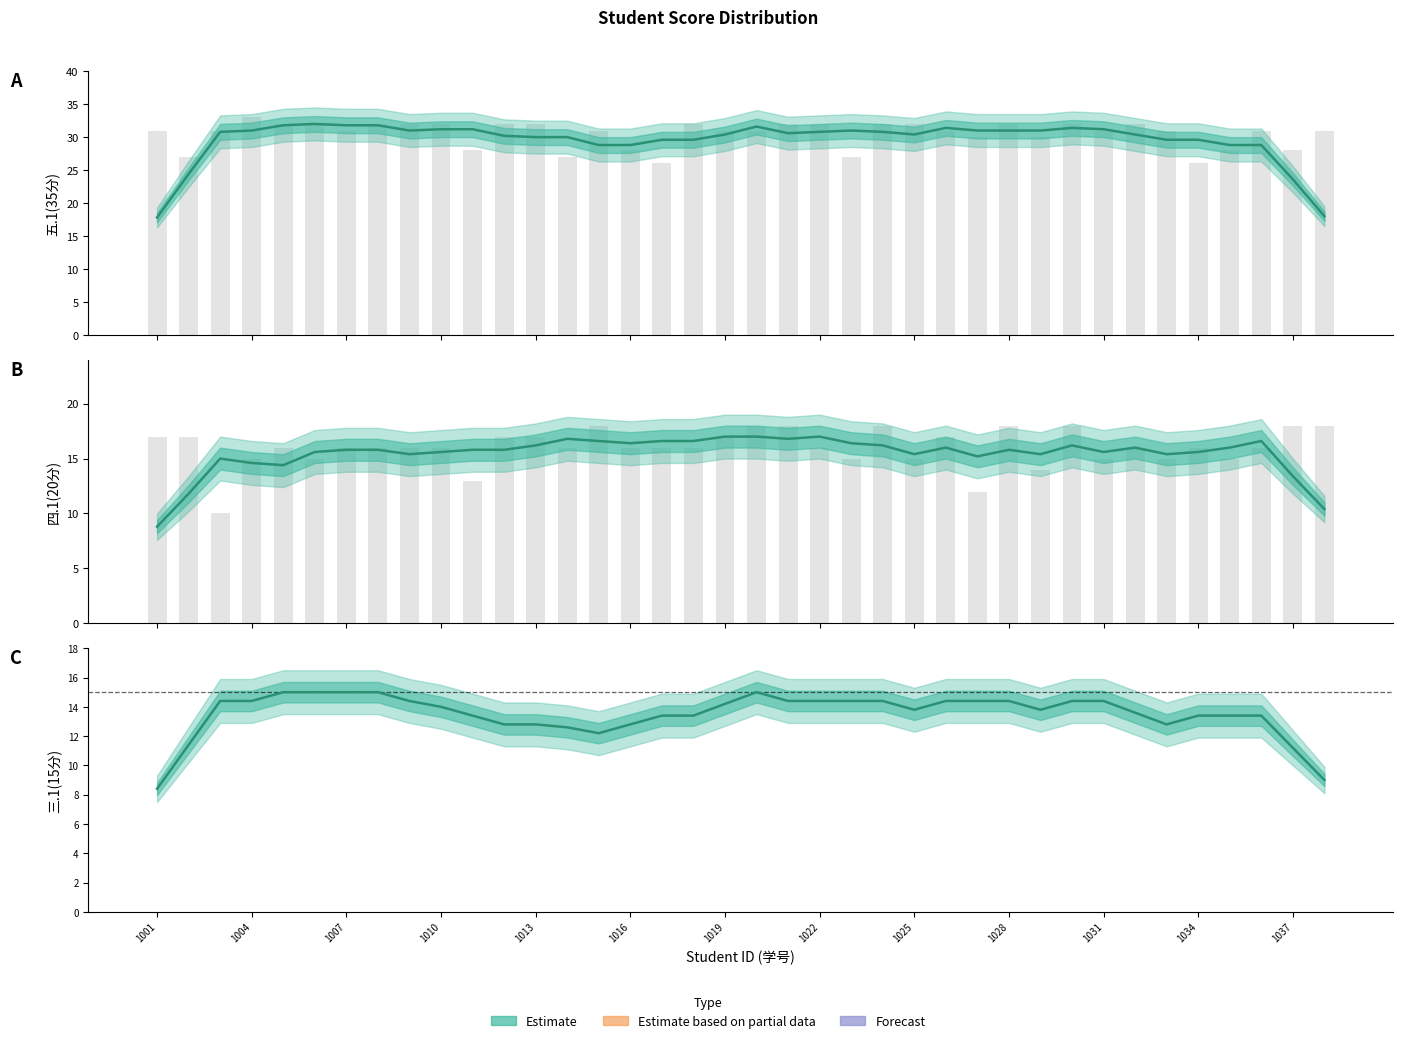

Does the chart contain any negative values?

No